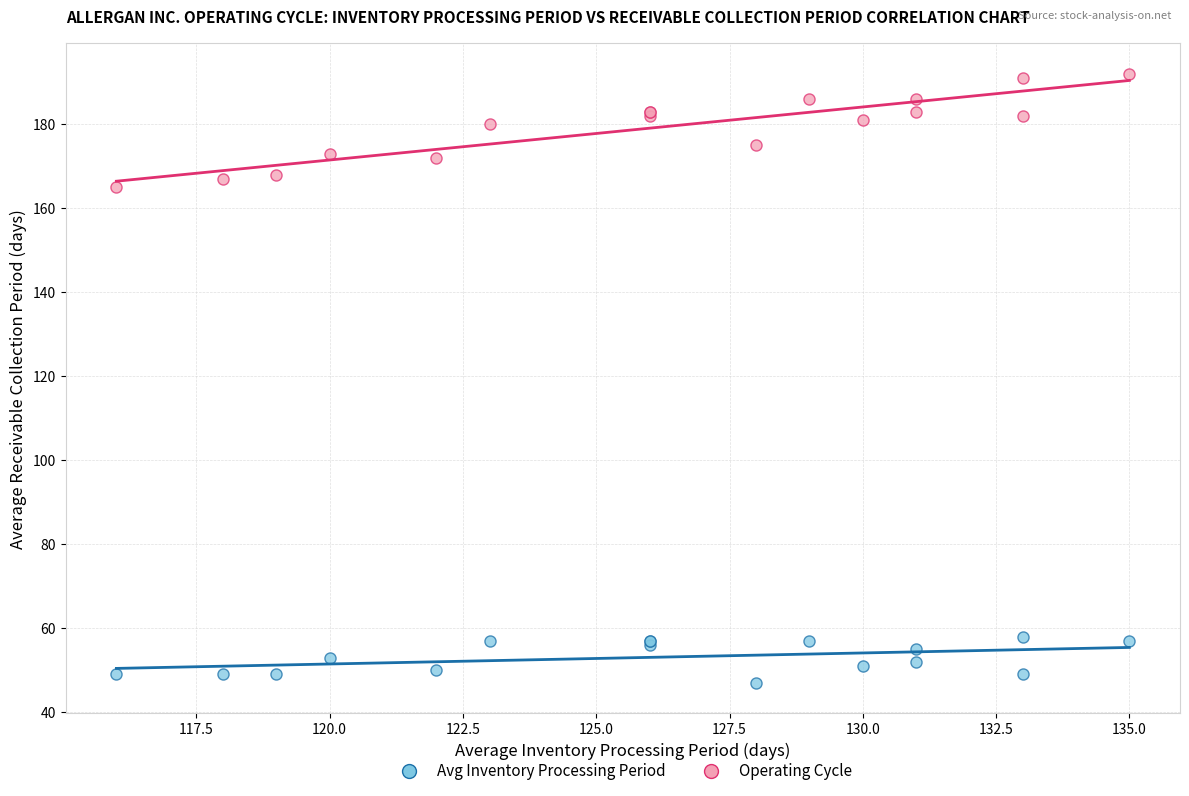

Which series has the largest Y range (max minus min)?

Operating Cycle